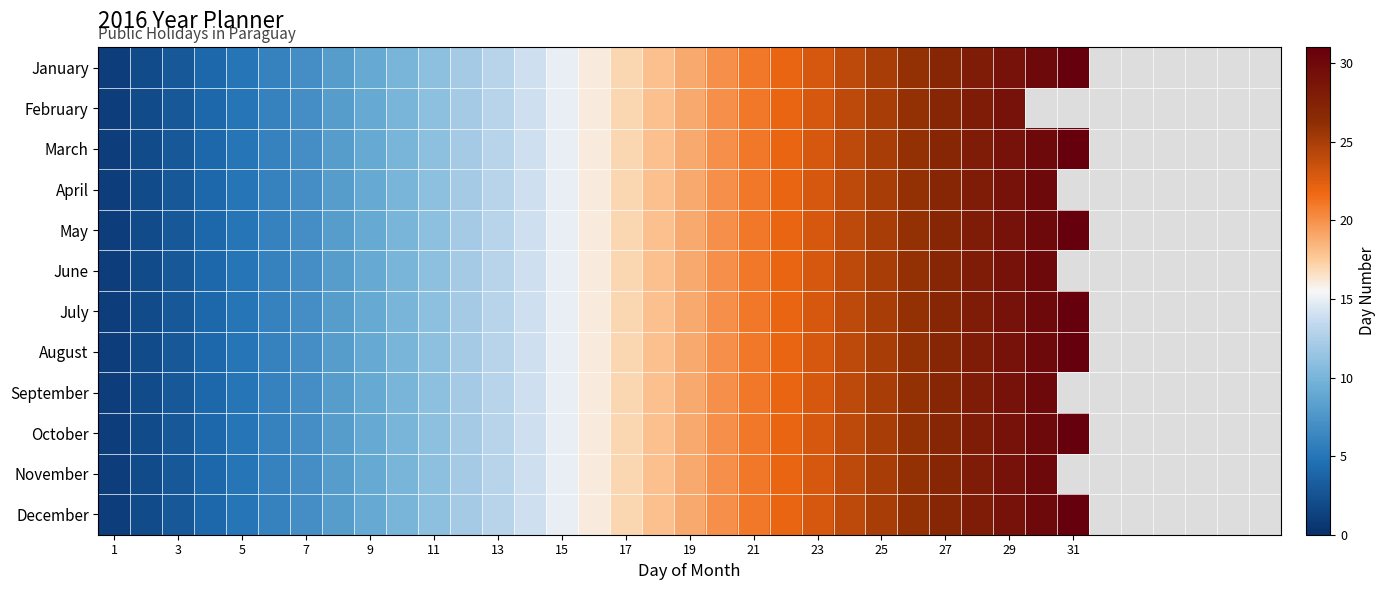

List the series in order of their peak value, lowest first.

February, April, June, September, November, January, March, May, July, August, October, December